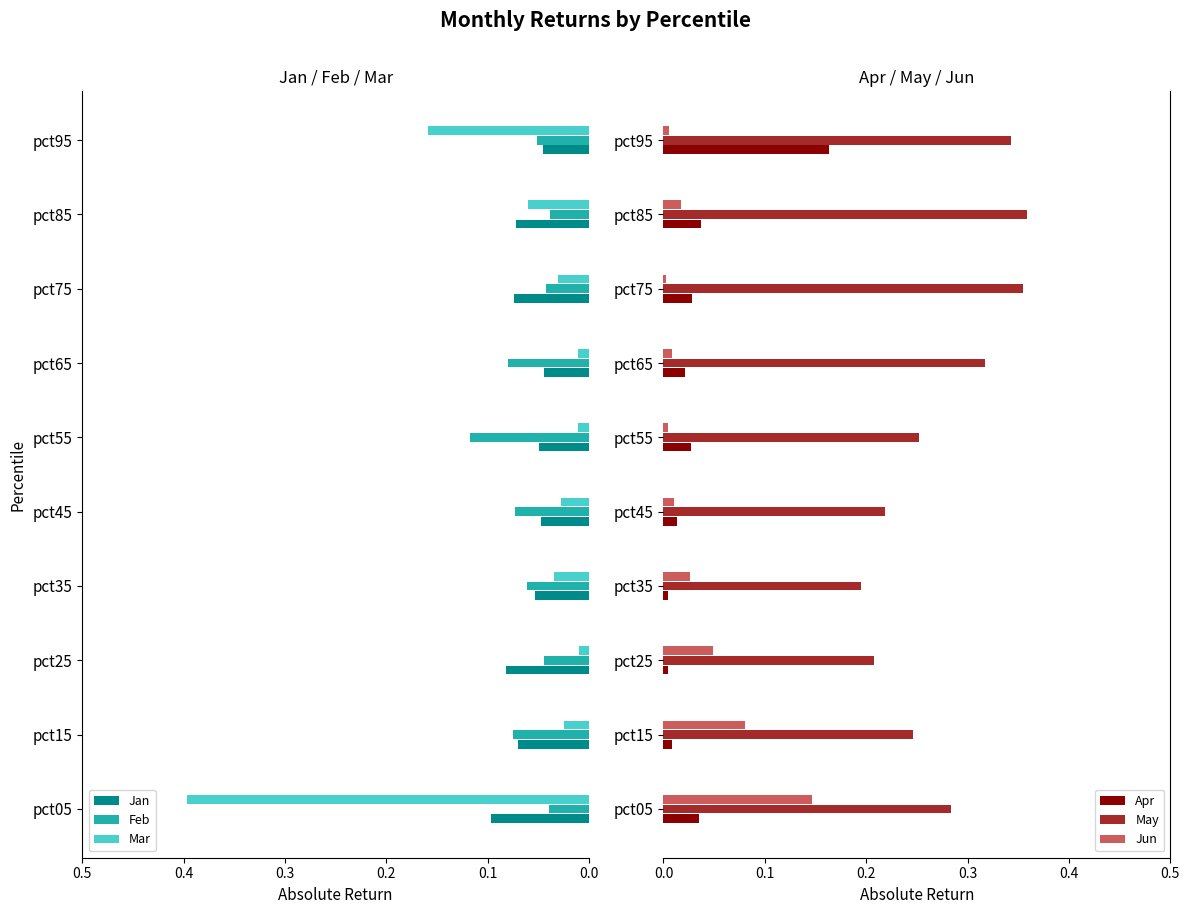

The Feb series shows 0.0 at pct15. True or false?

False